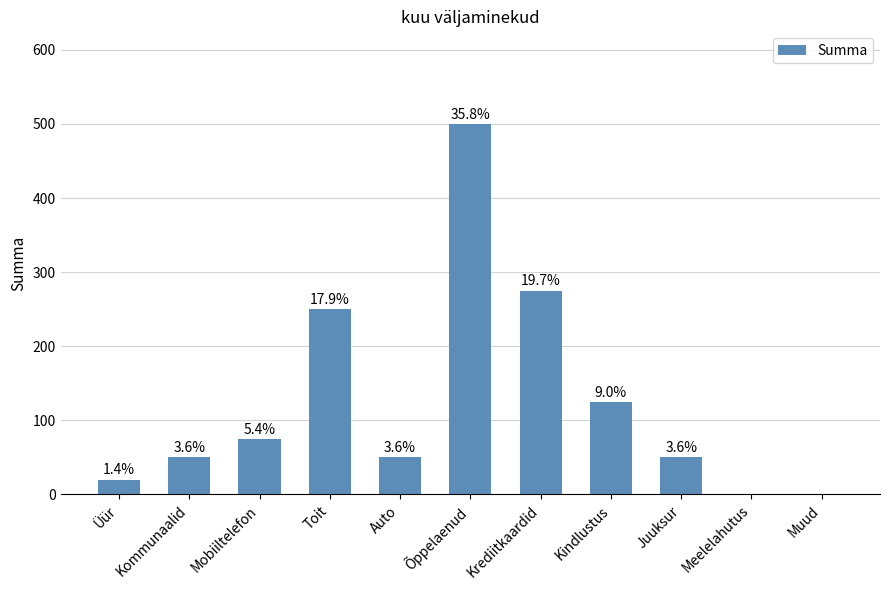

Reading left to right, what are all the values shown in this chart?

20	50	75	250	50	500	275	125	50	0	0